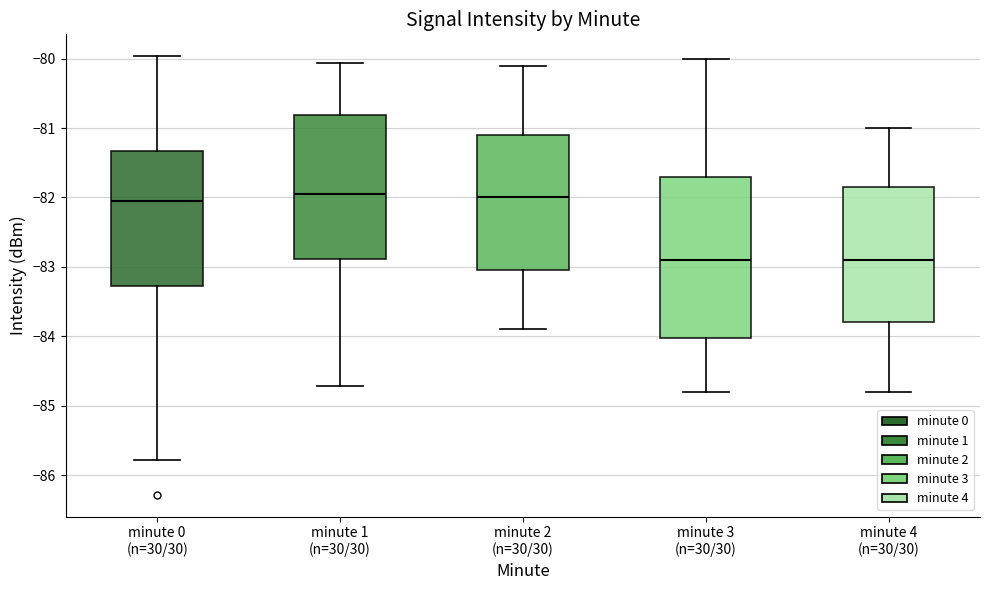

Reading left to right, read every box against the y-axis: the position of its median line, the range the box covers, and the ends of its whiskers. The values are not printed on the chart, so give them approximately, as read against the axis.

minute 0 (n=30/30): median -82.1, box -83.3 to -81.3, whiskers -85.8 to -80.0
minute 1 (n=30/30): median -82.0, box -82.9 to -80.8, whiskers -84.7 to -80.1
minute 2 (n=30/30): median -82.0, box -83.0 to -81.1, whiskers -83.9 to -80.1
minute 3 (n=30/30): median -82.9, box -84.0 to -81.7, whiskers -84.8 to -80.0
minute 4 (n=30/30): median -82.9, box -83.8 to -81.8, whiskers -84.8 to -81.0